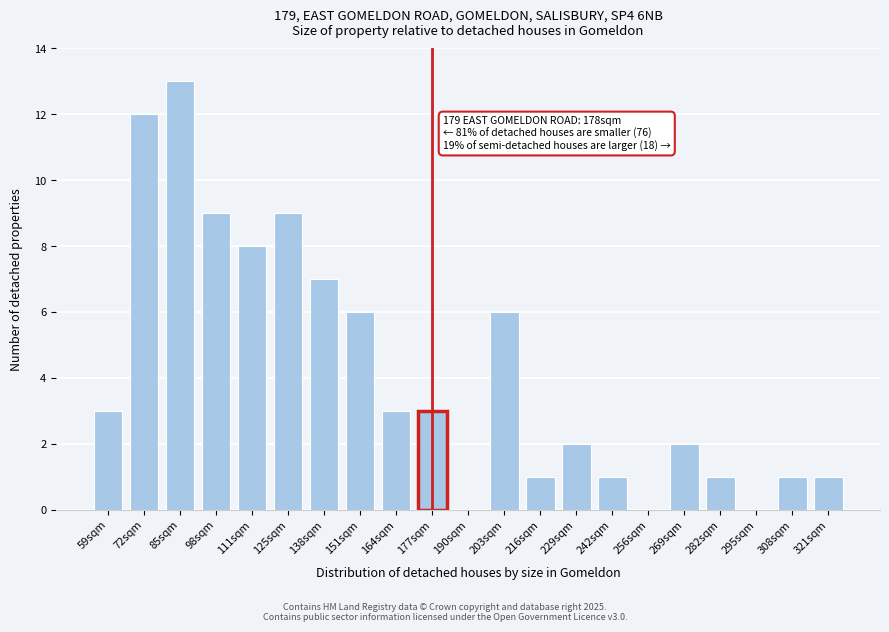

Reading left to right, extract all data points from this chart.

59sqm=3	72sqm=12	85sqm=13	98sqm=9	111sqm=8	125sqm=9	138sqm=7	151sqm=6	164sqm=3	177sqm=3	190sqm=0	203sqm=6	216sqm=1	229sqm=2	242sqm=1	256sqm=0	269sqm=2	282sqm=1	295sqm=0	308sqm=1	321sqm=1